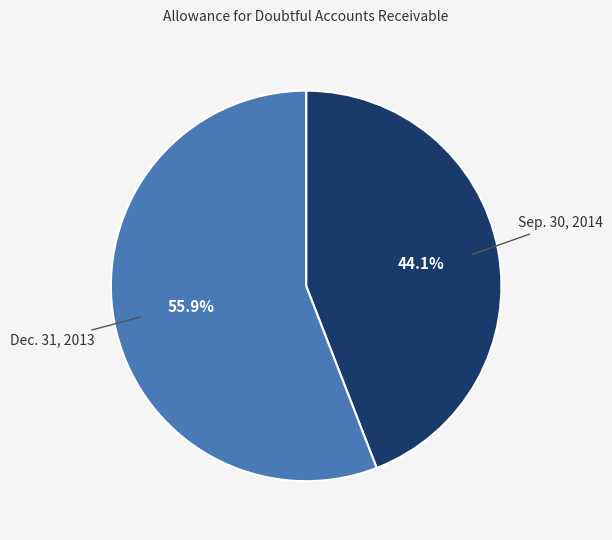

Which has a higher value, Dec. 31, 2013 or Sep. 30, 2014?

Dec. 31, 2013